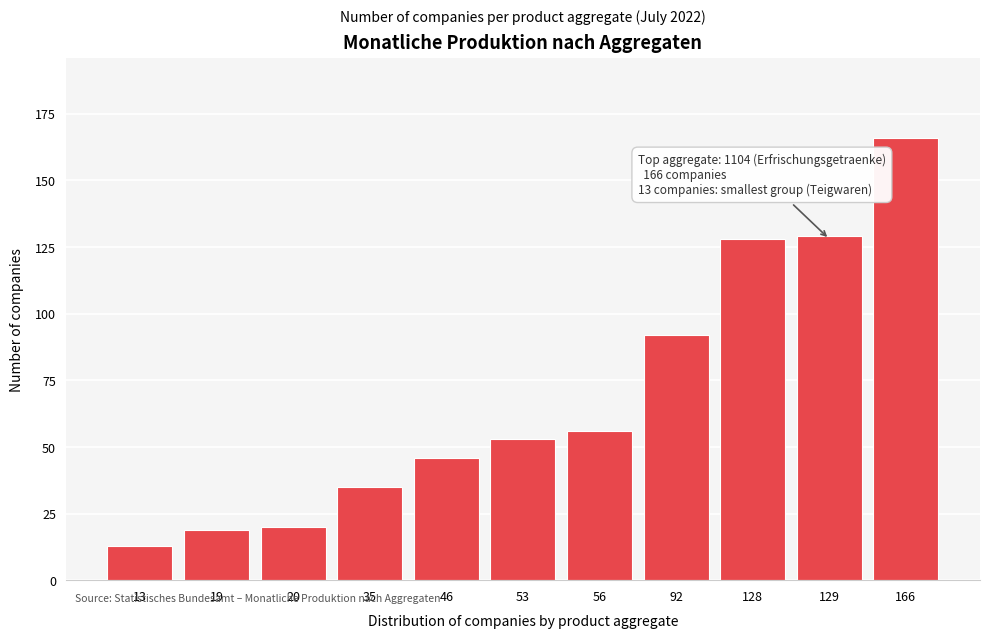

Reading right to left, what are all the values shown in this chart?

166	129	128	92	56	53	46	35	20	19	13